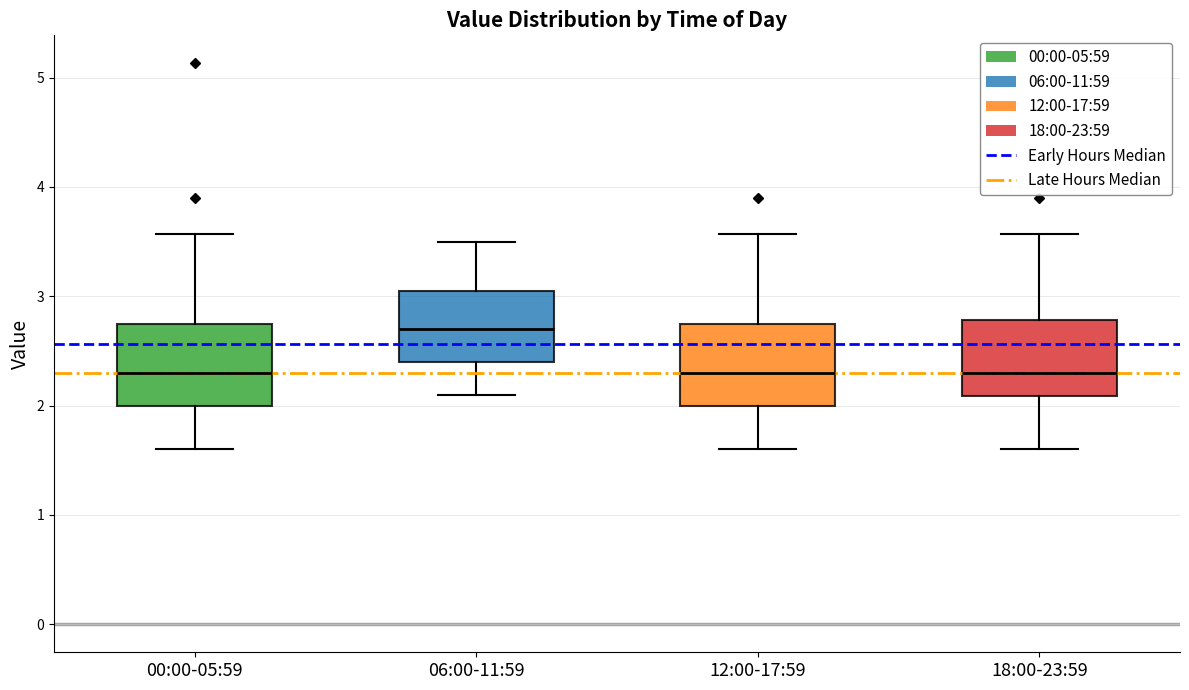

Which box has the highest median line?

06:00-11:59